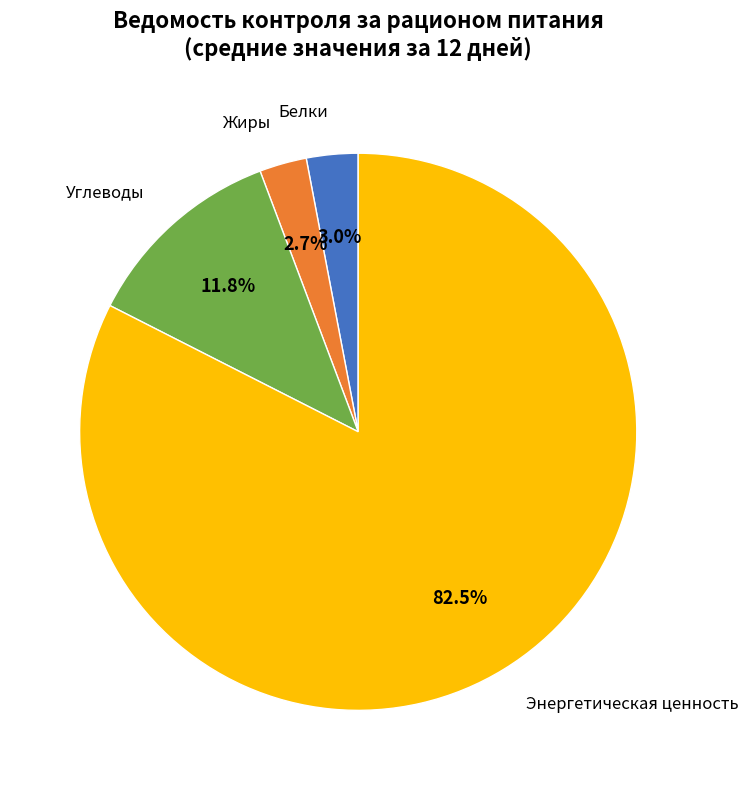

Is there any slice that represents more than half of the pie?

Yes